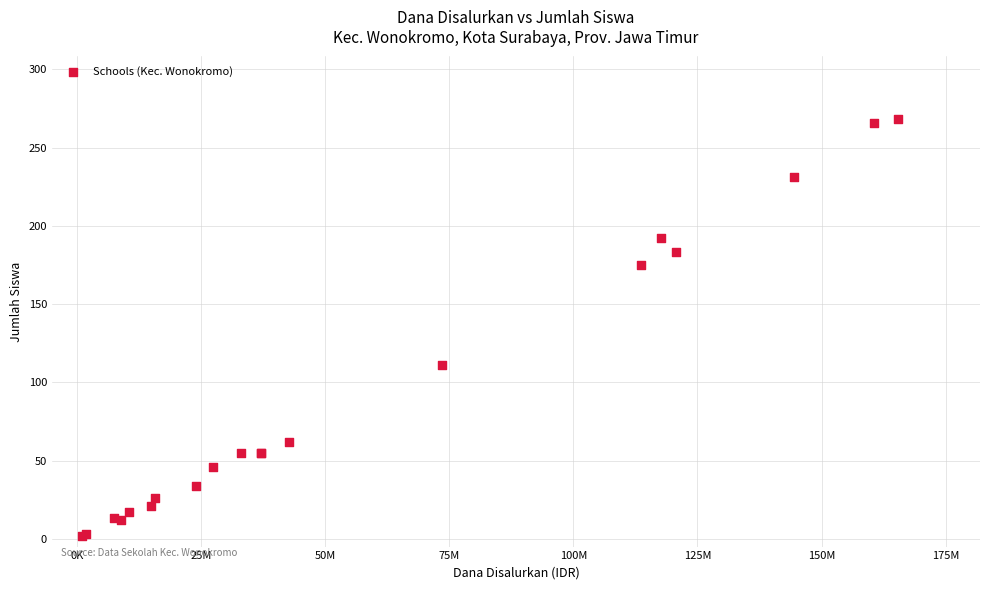

What Y value in the scatter plot is closest to 135?

111